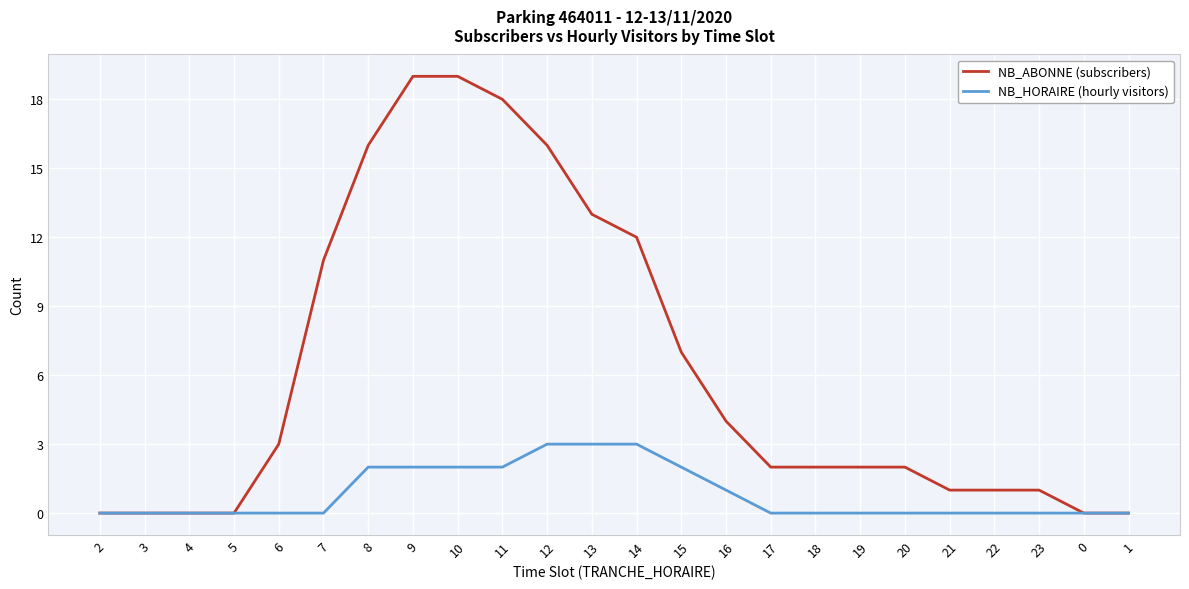

What are all the series names shown in the legend?

NB_ABONNE (subscribers), NB_HORAIRE (hourly visitors)